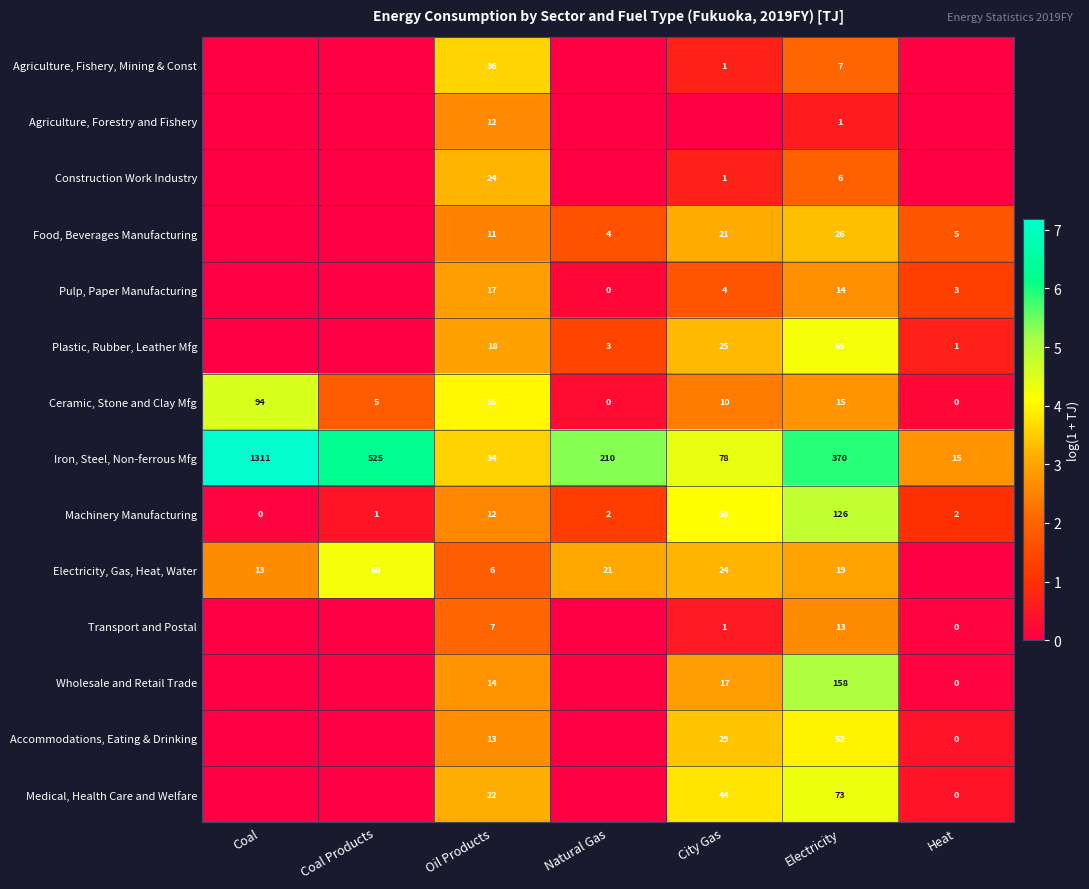

Between Coal and Natural Gas, which is larger?

Coal